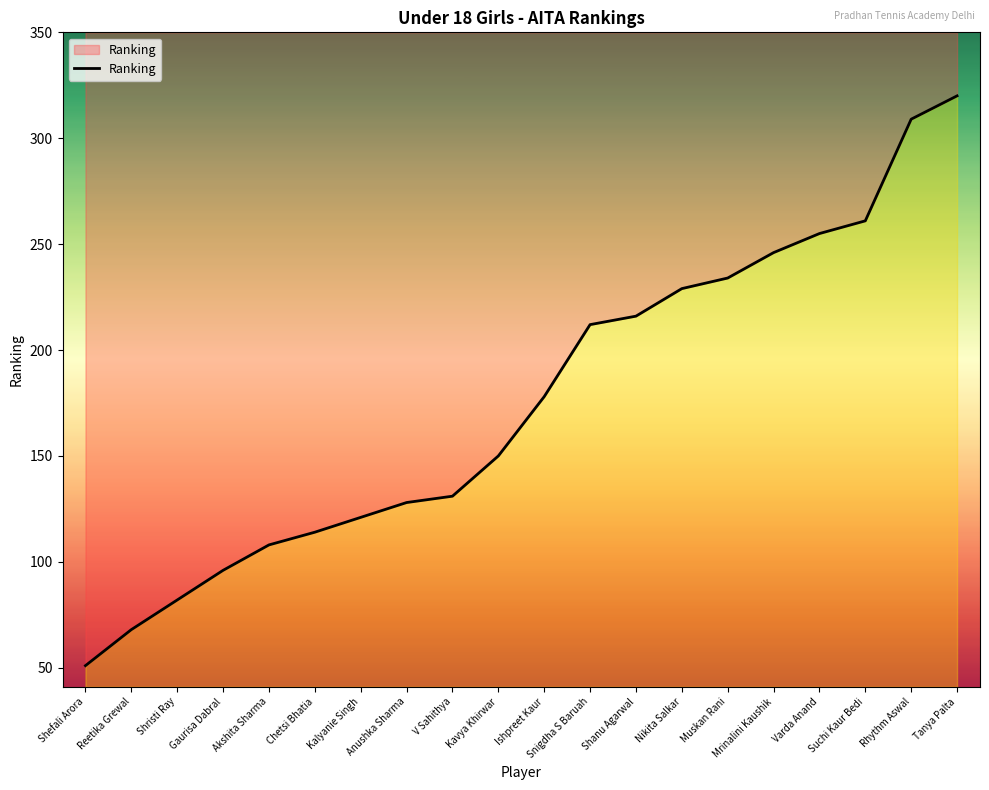

What is the sum of the values at Kavya Khirwar and Anushka Sharma?

278